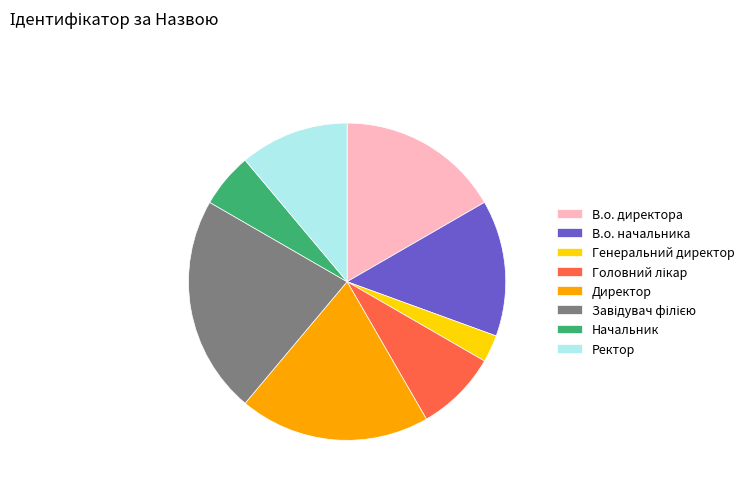

How many slices are in this pie chart?

8